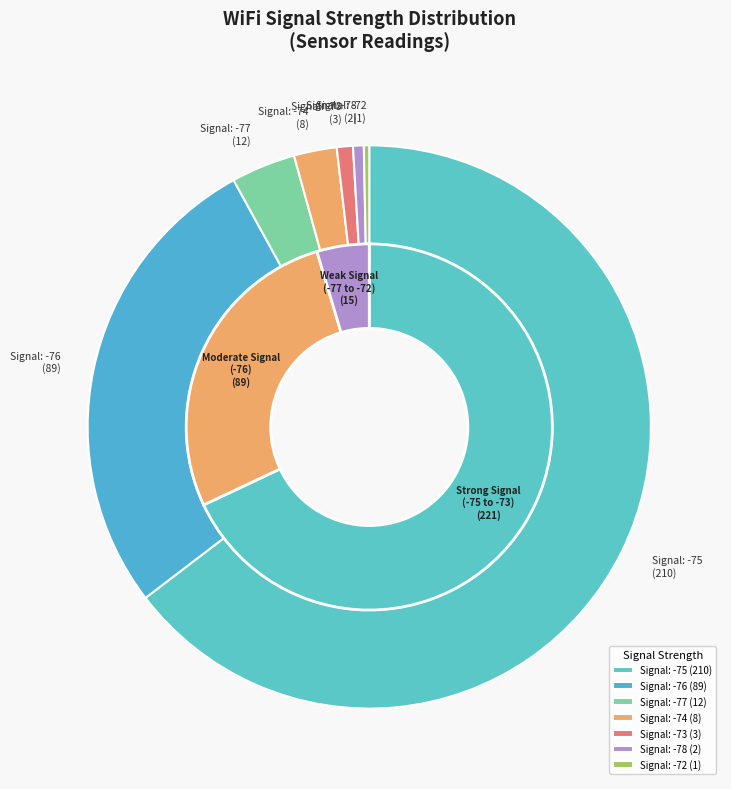

Is it true that SDS_P2 is 13% of the pie?

False